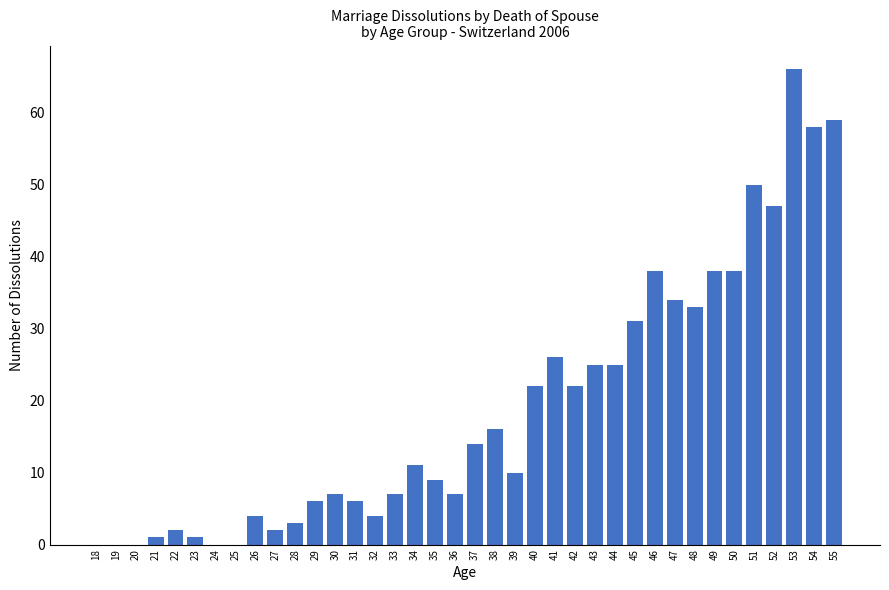

Which has a higher value, 19 or 40?

40